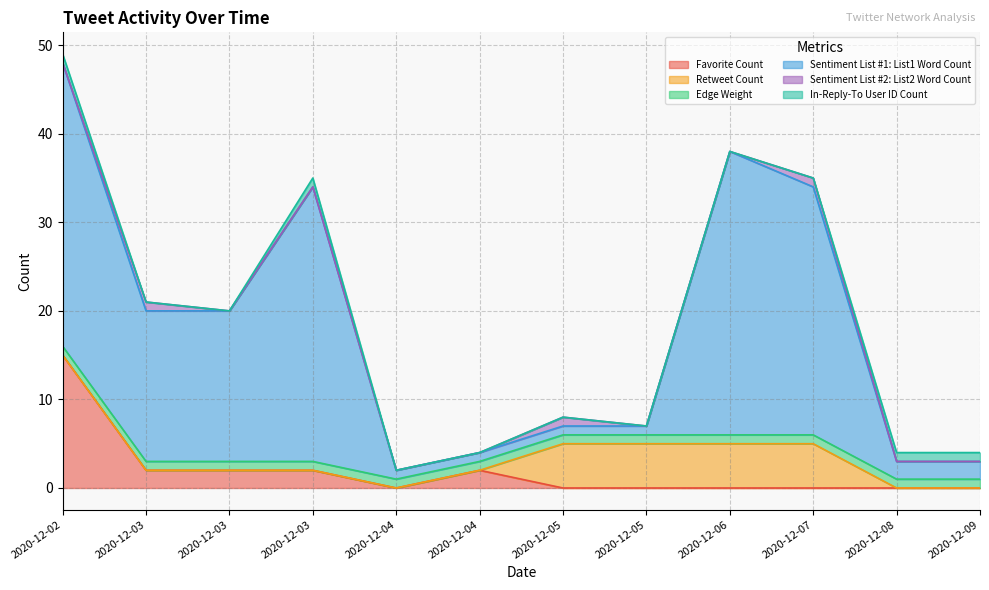

At which category is the sum across all series the highest?

2020-12-02